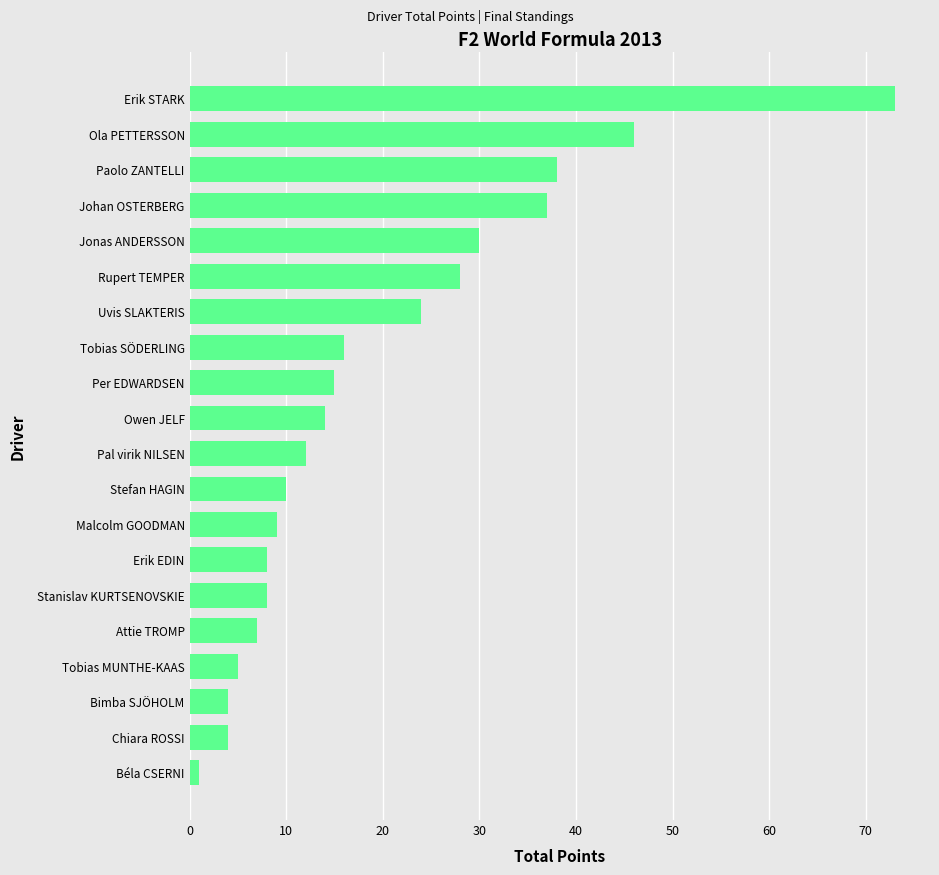

Where is the data nearest to the value 37?

Johan OSTERBERG